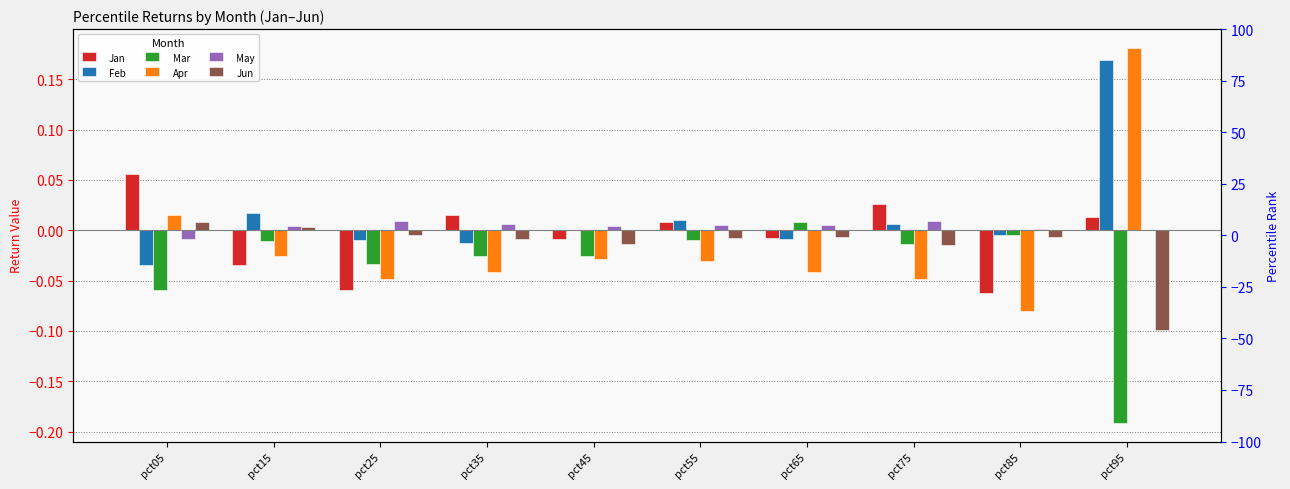

Which series has the largest total across all categories?

Feb